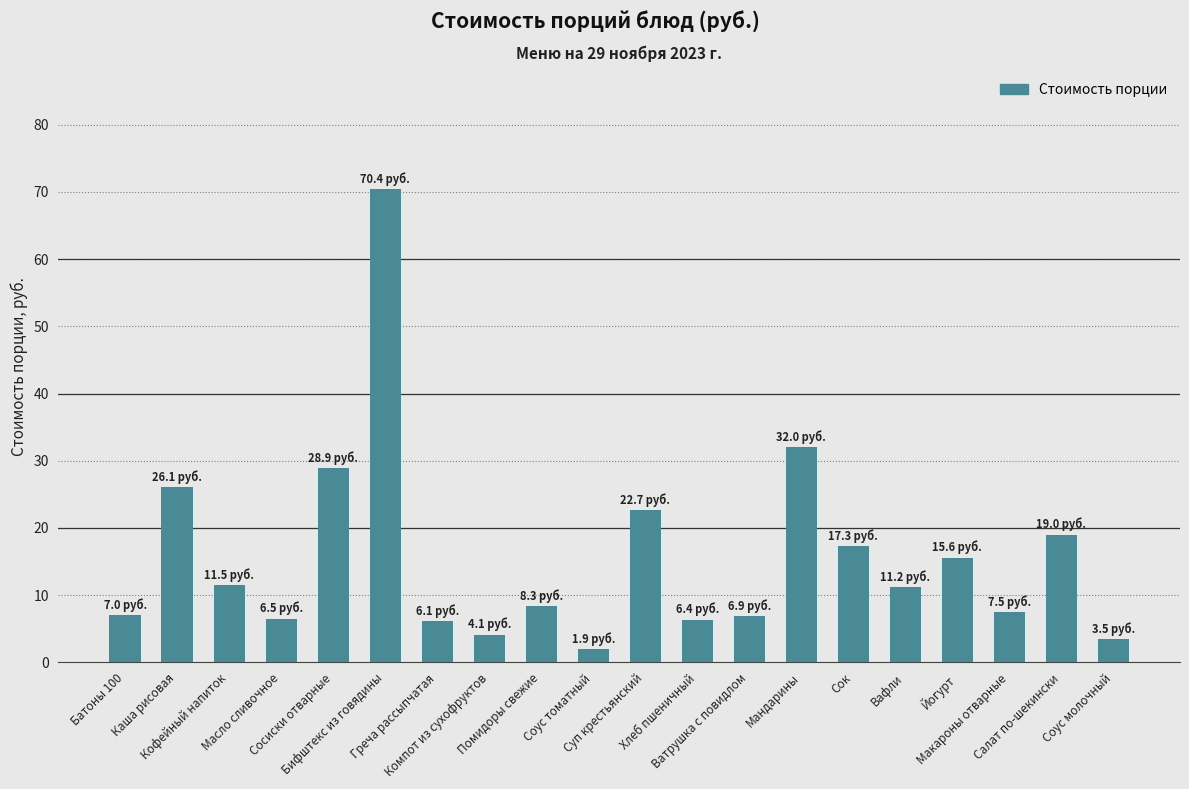

What is the maximum value shown in the chart?

70.4